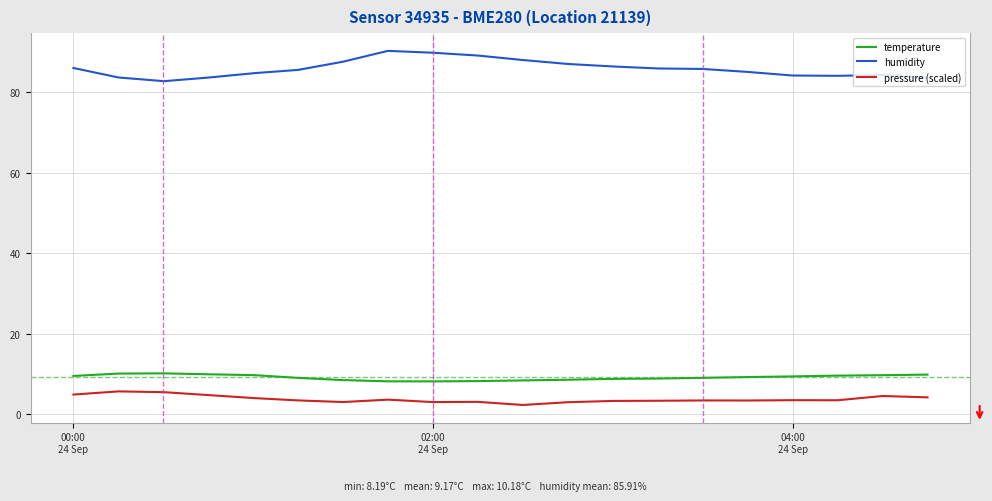

True or false: pressure (scaled) and humidity cross at least once.

False